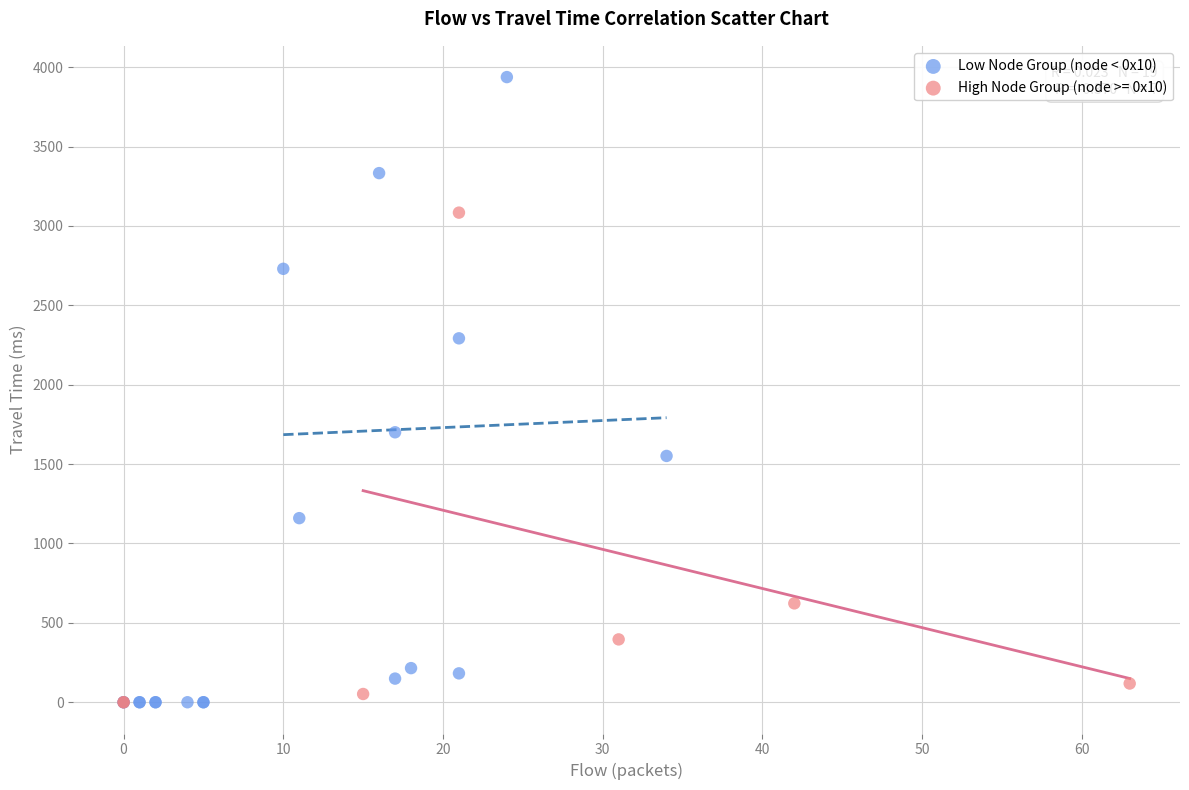

Which series has the widest spread of Y values?

Low Node Group (node < 0x10)